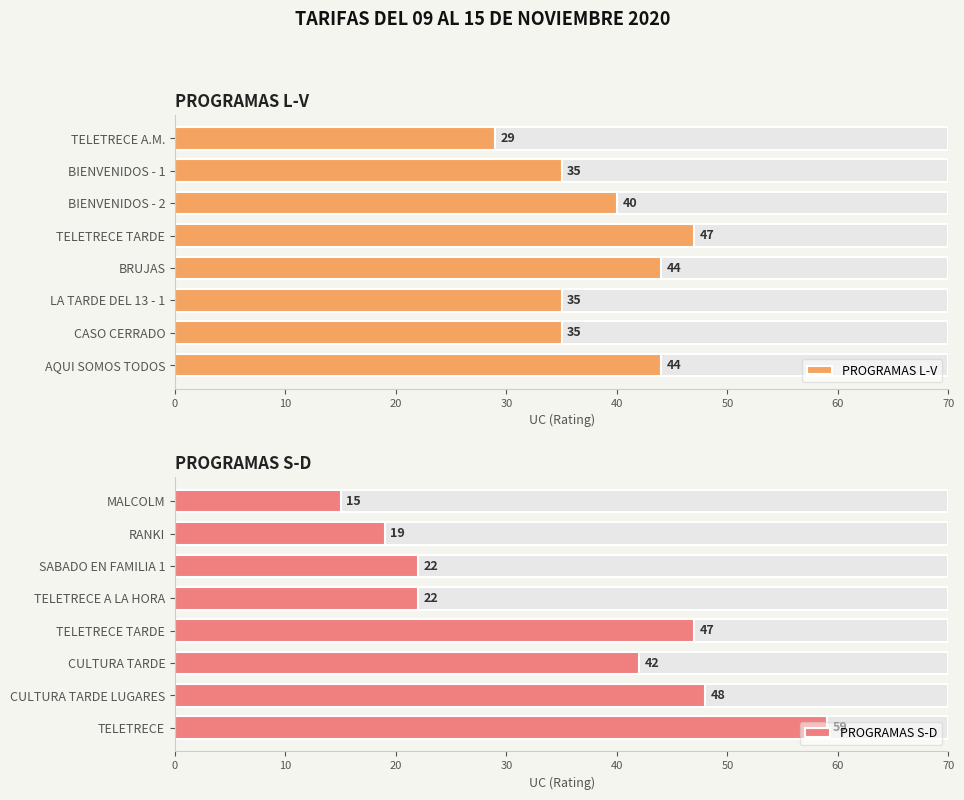

Count the PROGRAMAS L-V values in the range 35 to 44.

6